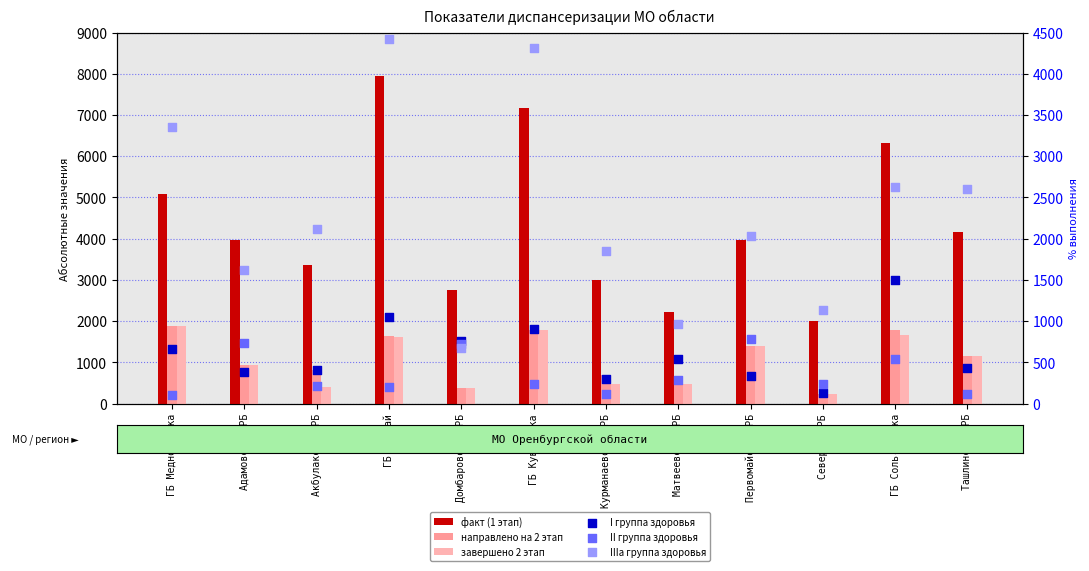

At how many categories does at least one series exceed 4615?

4